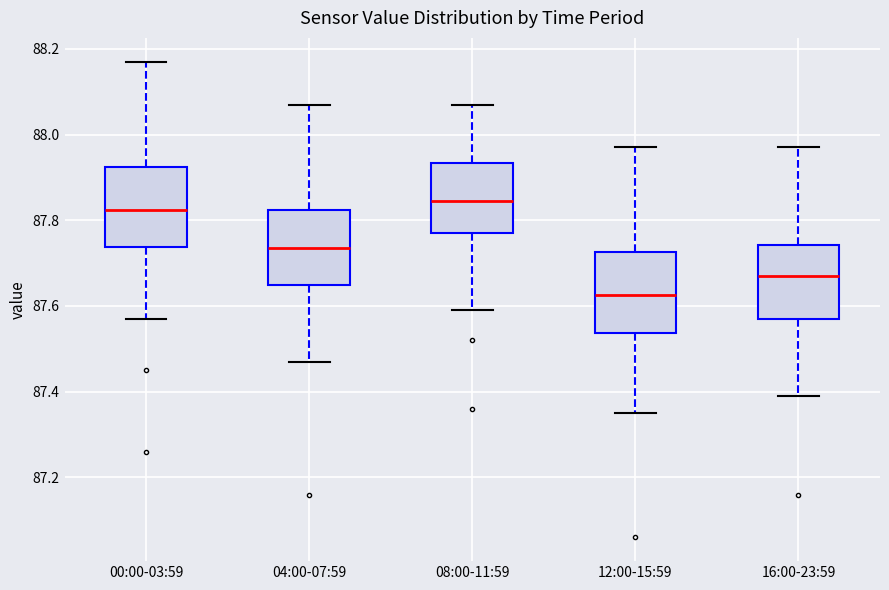

Reading left to right, transcribe this box plot: for each box, give where its median line is, the range the box spans, and where its two whiskers end, as read against the y-axis. The values are not printed on the chart, so give them approximately, as read against the axis.

00:00-03:59: median 87.82, box 87.74 to 87.92, whiskers 87.58 to 88.18
04:00-07:59: median 87.74, box 87.66 to 87.82, whiskers 87.48 to 88.08
08:00-11:59: median 87.84, box 87.78 to 87.94, whiskers 87.60 to 88.08
12:00-15:59: median 87.62, box 87.54 to 87.72, whiskers 87.36 to 87.98
16:00-23:59: median 87.68, box 87.58 to 87.74, whiskers 87.40 to 87.98